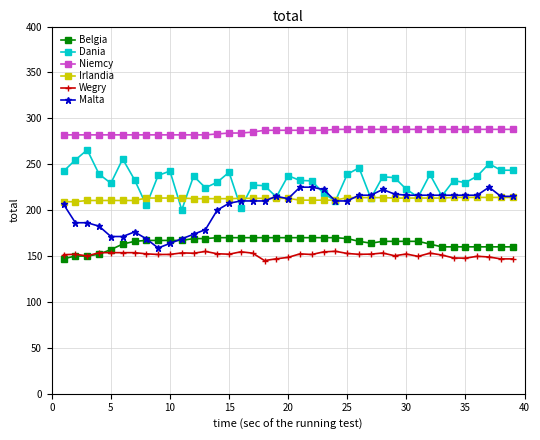

True or false: Dania has more than 0 points higher than both neighbors.

True